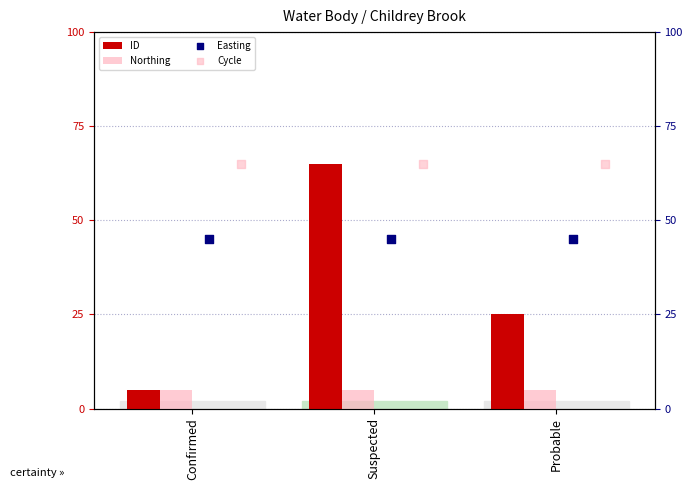

What are all the series names shown in the legend?

ID, Northing, Easting, Cycle